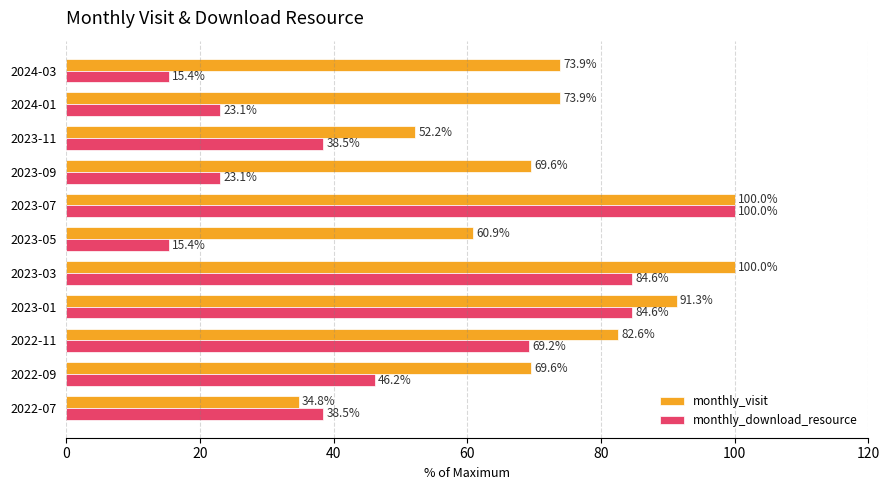

What is the average value of the monthly_download_resource series?

49.0